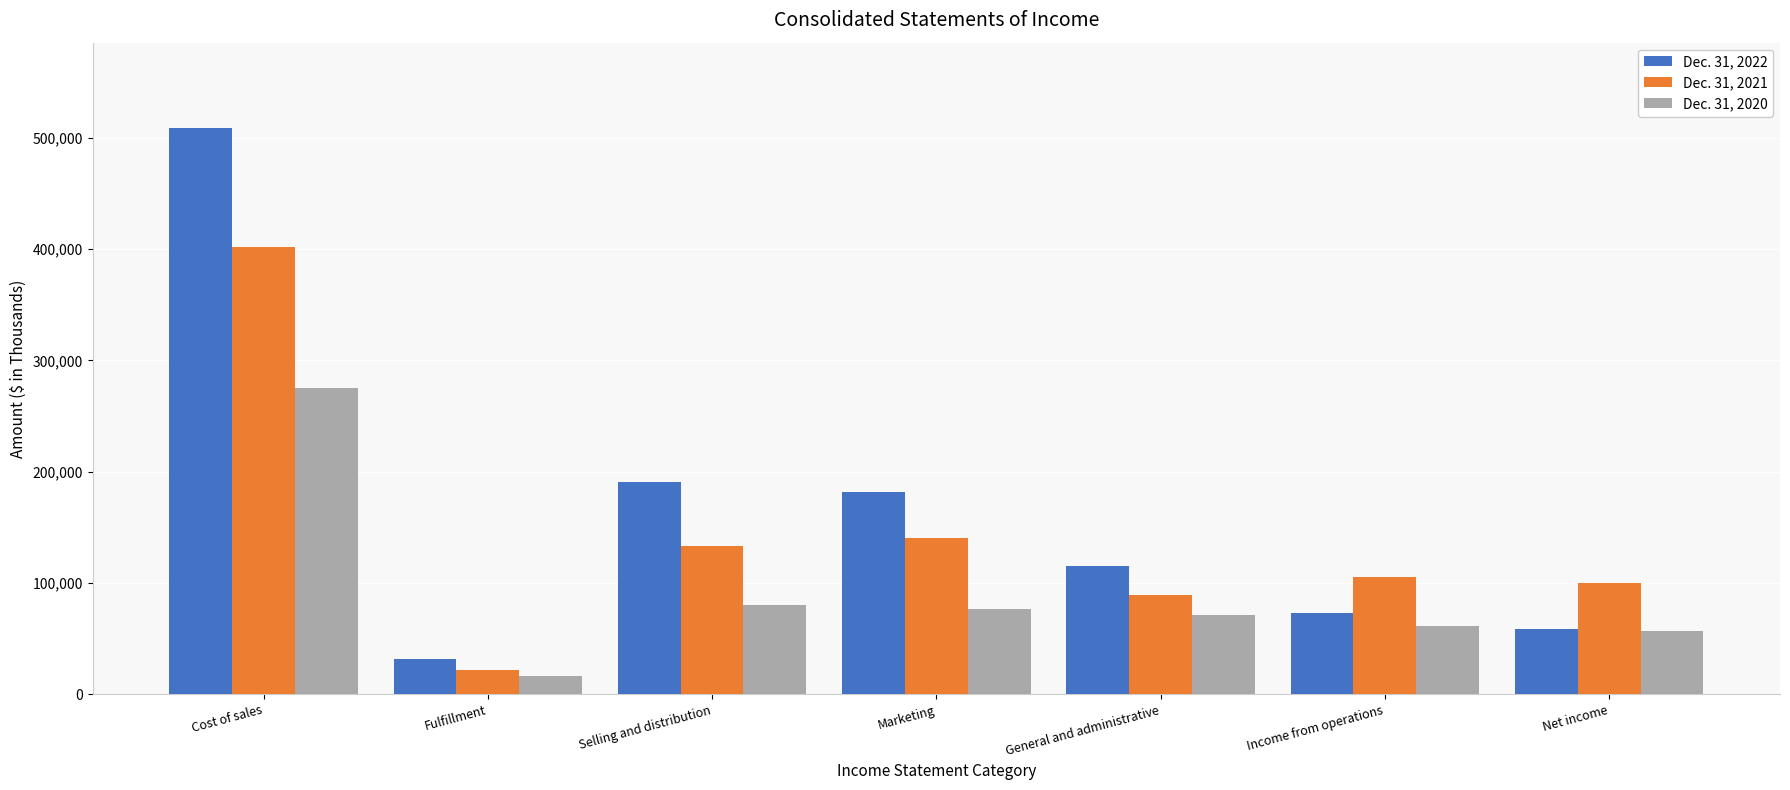

What is the total value across all series at Marketing?

398417